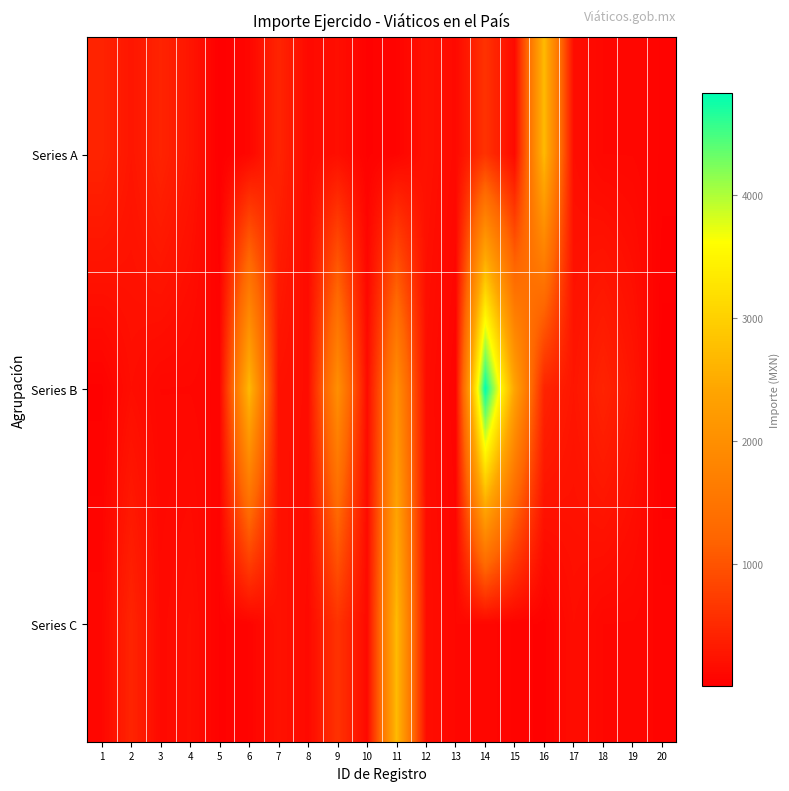

Reading right to left, extract all data points from this chart.

Series A: 20=57.0	19=98.0	18=99.0	17=175.0	16=2709.6	15=126.0	14=607.9	13=126.0	12=220.0	11=63.0	10=38.0	9=180.0	8=126.0	7=440.0	6=94.0	5=5.5	4=264.5	3=430.0	2=270.0	1=430.0
Series B: 20=5.5	19=264.5	18=430.0	17=270.0	16=430.0	15=2380.0	14=4828.4	13=56.5	12=166.0	11=2000.0	10=147.0	9=2000.0	8=166.0	7=215.0	6=2709.6	5=73.0	4=98.0	3=99.0	2=175.0	1=35.0
Series C: 20=73.0	19=98.0	18=99.0	17=175.0	16=35.0	15=57.0	14=98.0	13=99.0	12=175.0	11=2709.6	10=126.0	9=607.9	8=126.0	7=220.0	6=63.0	5=38.0	4=180.0	3=126.0	2=440.0	1=94.0